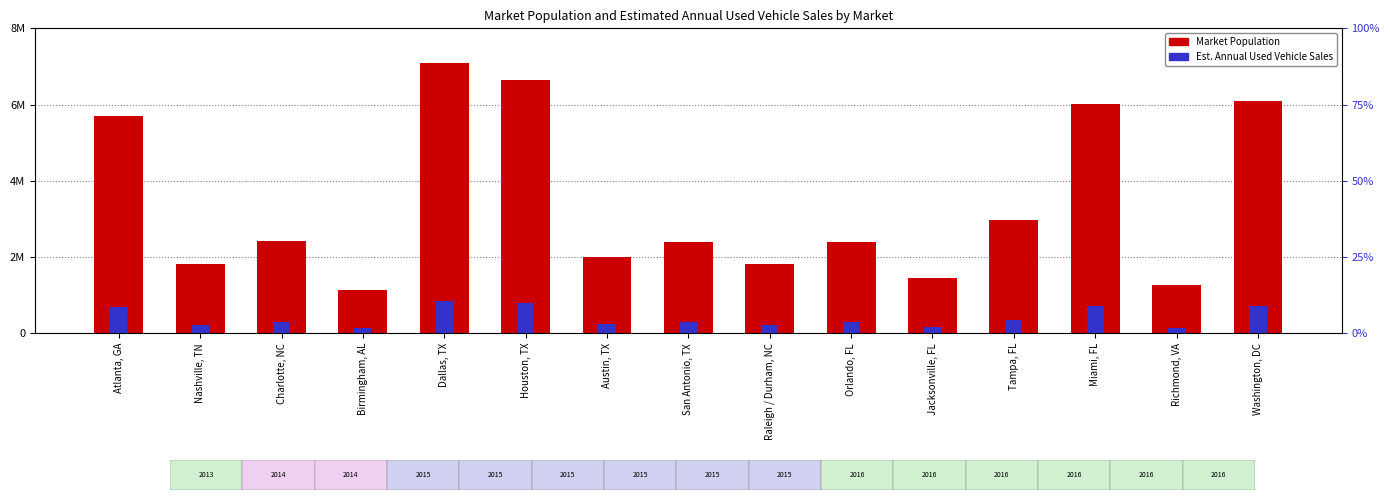

At which label is Market Population closest to 4124221?

Tampa, FL